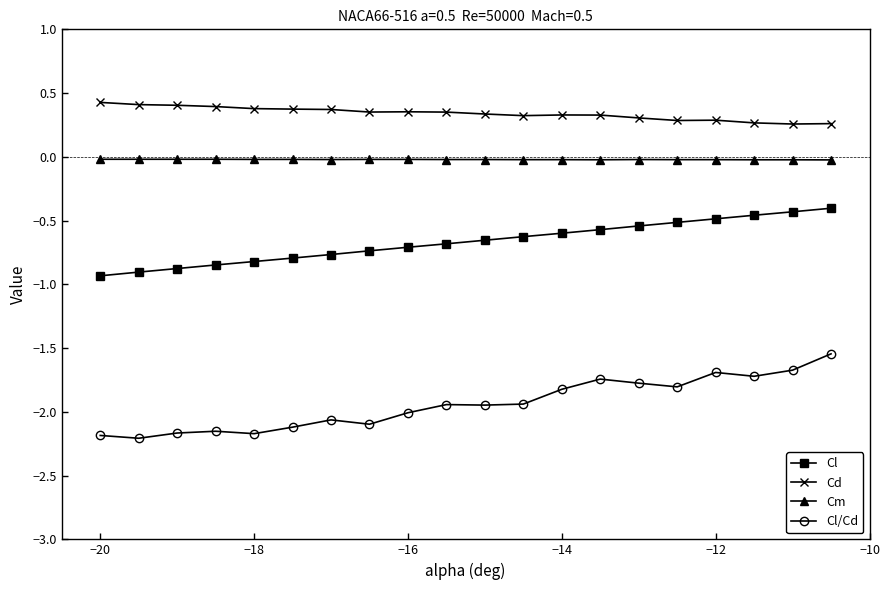

How many lines are shown in the chart?

4